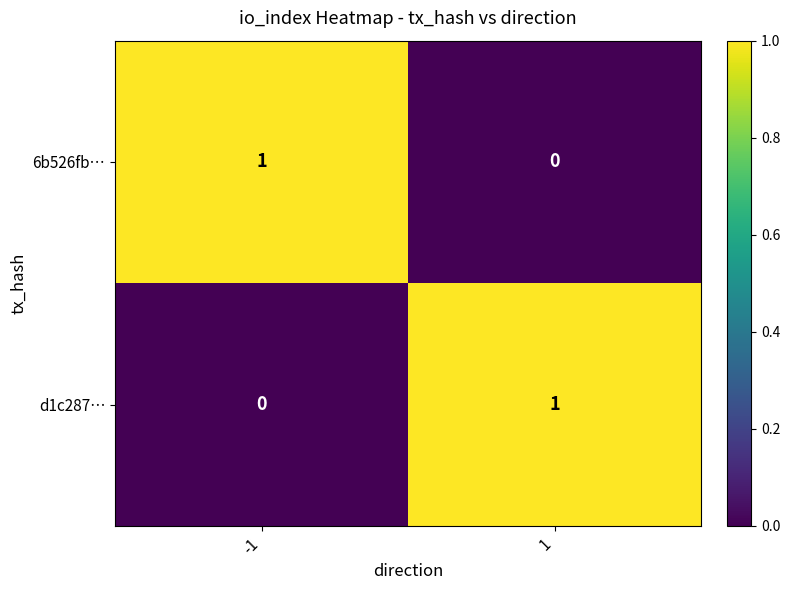

Reading left to right, list all the values displayed in this chart.

6b526fb…: -1=1	1=0
d1c287…: -1=0	1=1